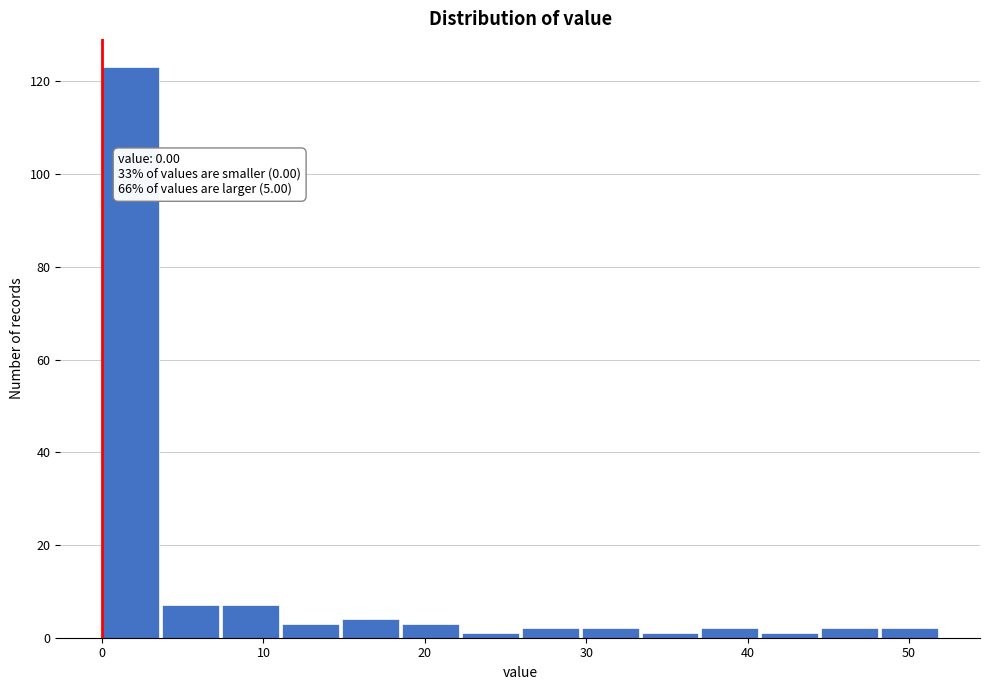

Read against the x-axis, roughly where is the centre of the tallest bar?

2